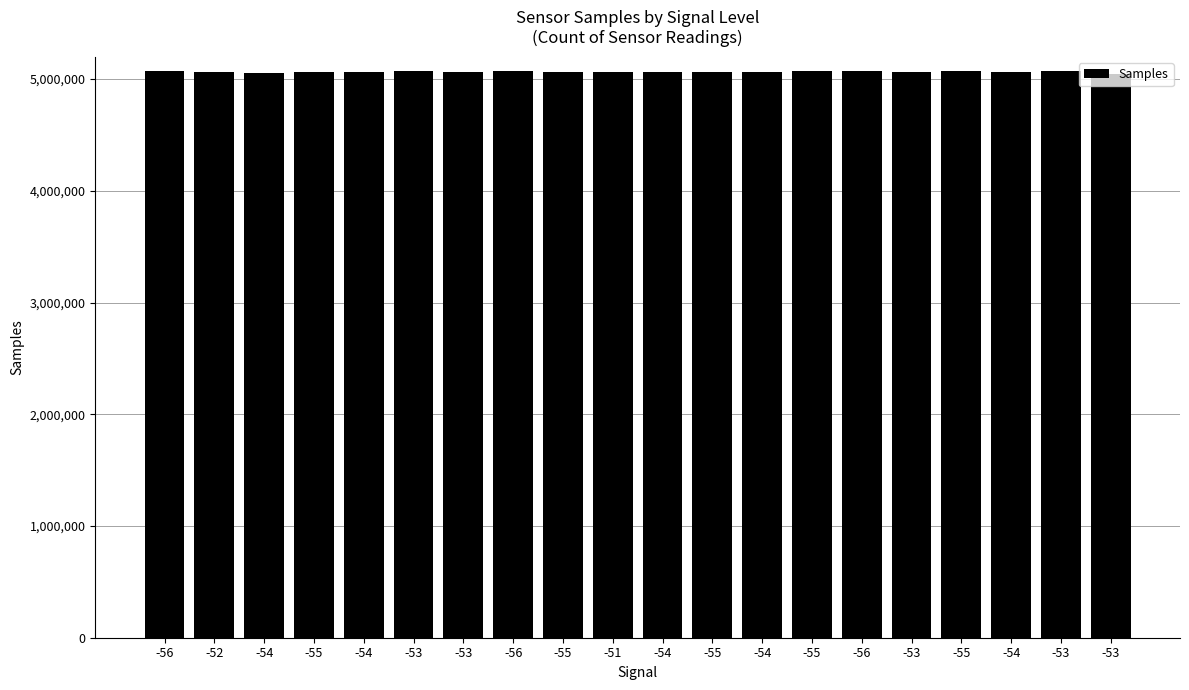

How many bars are there in total?

20